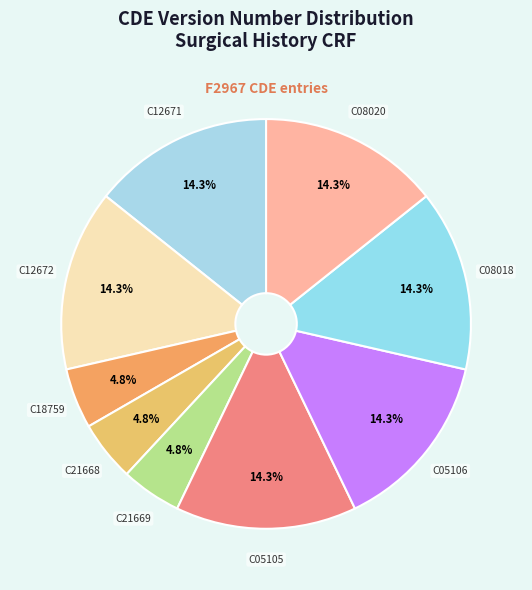

Count the number of slices in the pie.

9